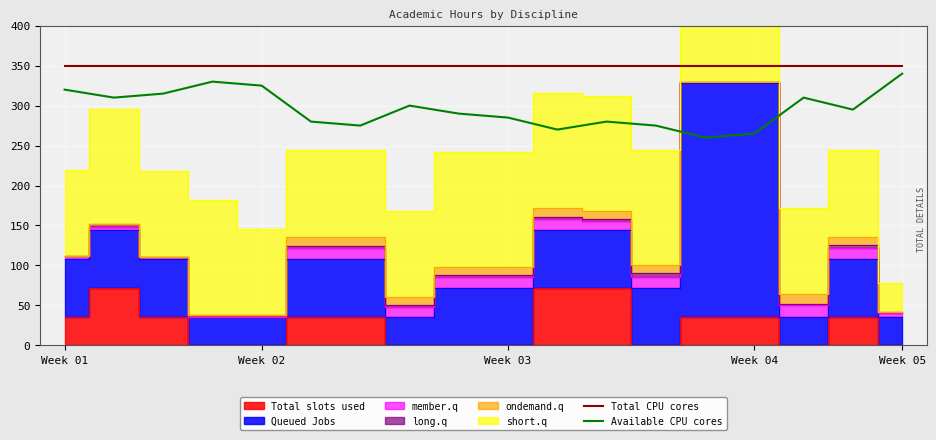

What is the minimum value for Total CPU cores?

350